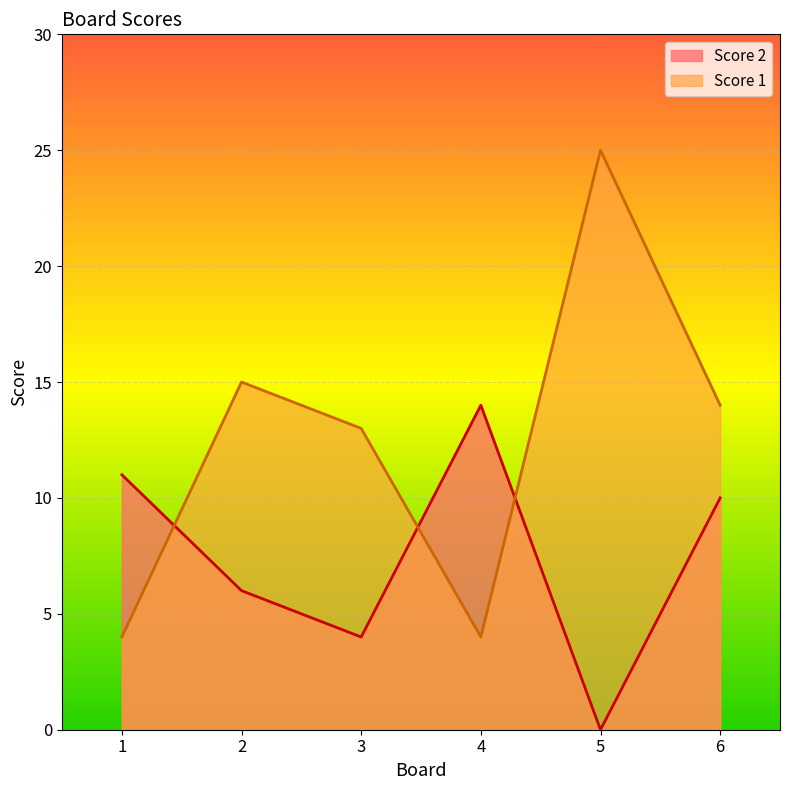

At which category does Score 2 reach its first local peak?

4